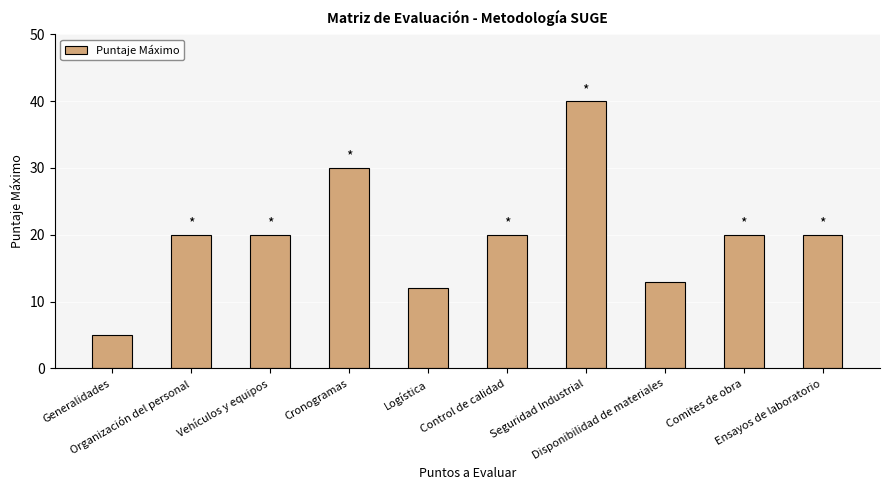

What is the minimum value shown in the chart?

5